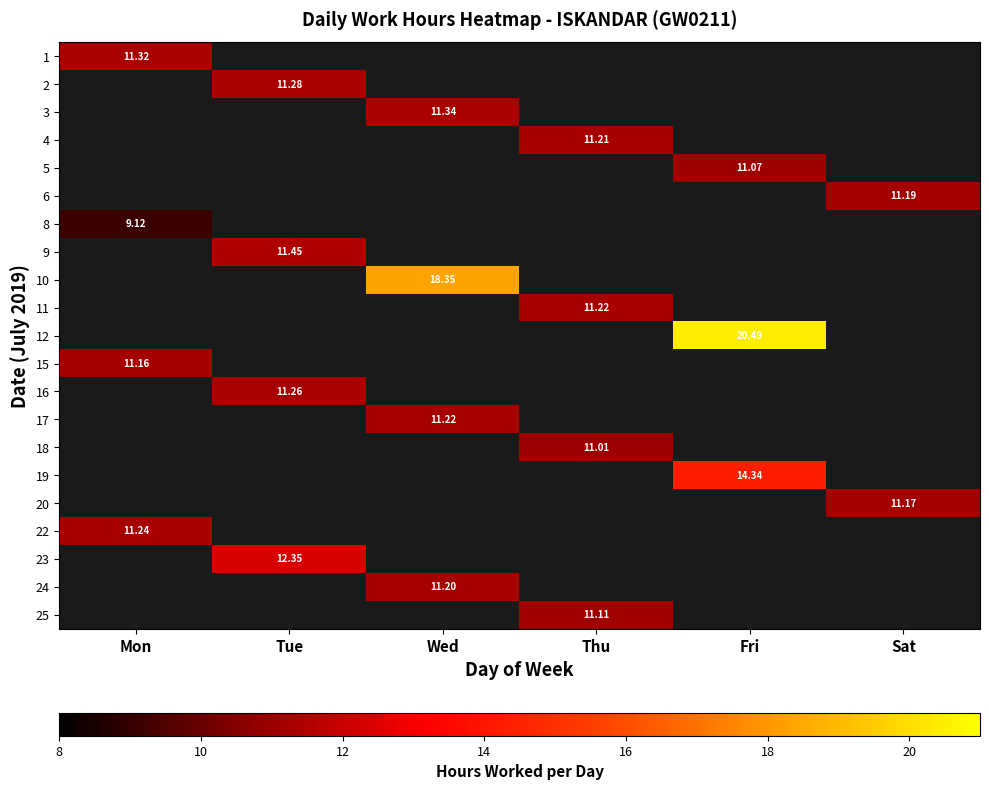

Count the number of data series in this chart.

21